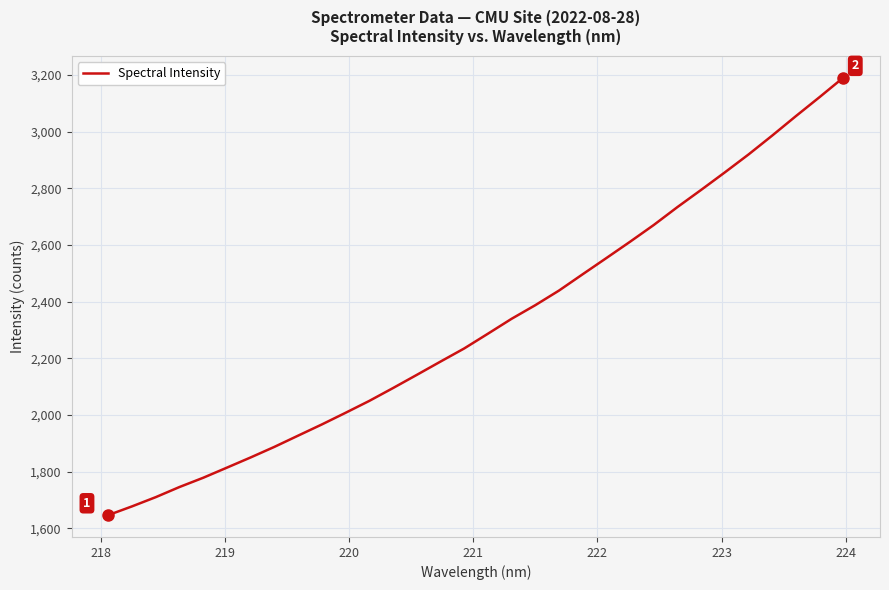

What is the minimum value shown in the chart?

1646.5